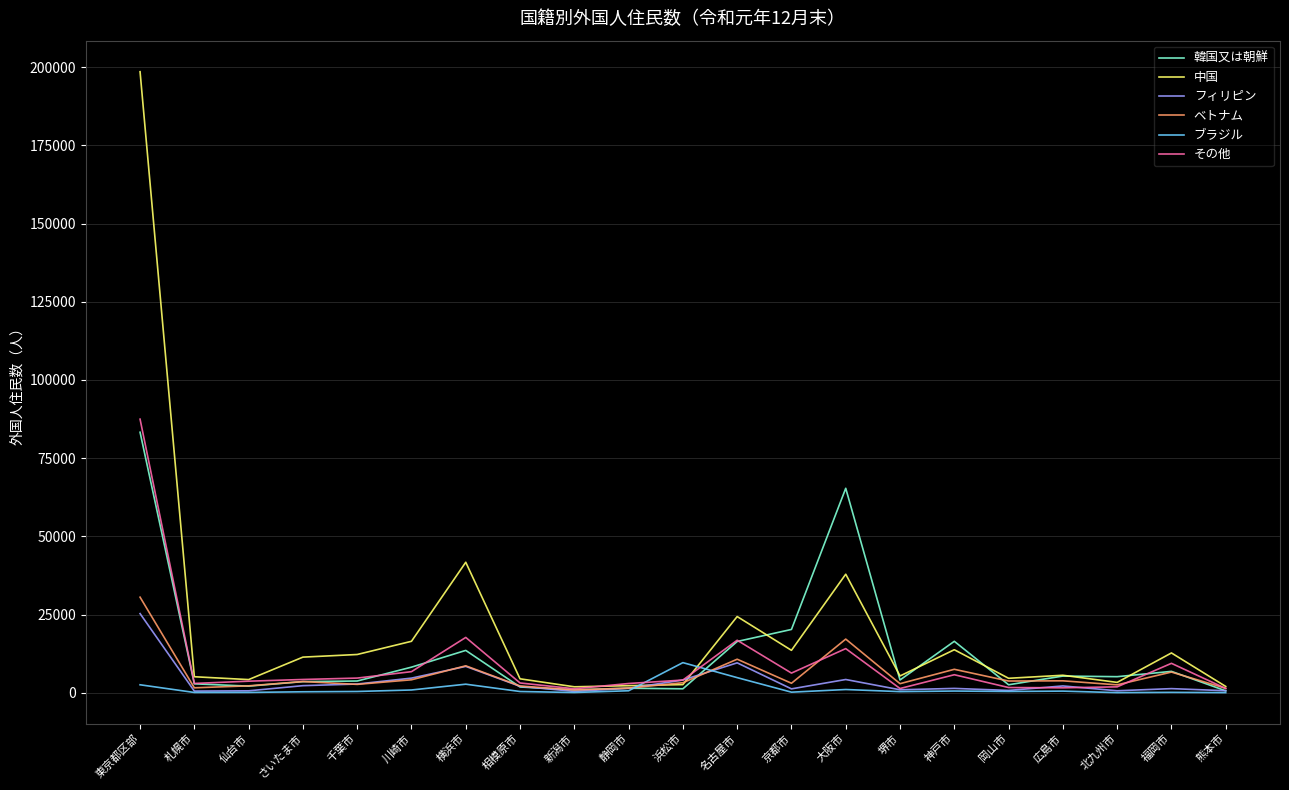

What are all the series names shown in the legend?

韓国又は朝鮮, 中国, フィリピン, ベトナム, ブラジル, その他